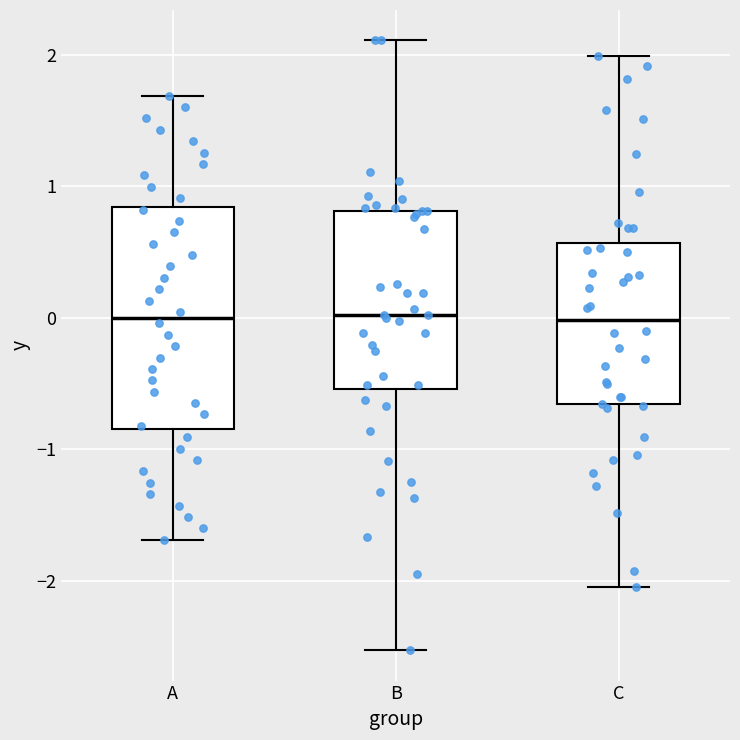

Reading left to right, read every box against the y-axis: the position of its median line, the range the box covers, and the ends of its whiskers. The values are not printed on the chart, so give them approximately, as read against the axis.

A: median 0.0, box -0.8 to 0.8, whiskers -1.7 to 1.7
B: median 0.0, box -0.5 to 0.8, whiskers -2.5 to 2.1
C: median 0.0, box -0.7 to 0.6, whiskers -2.1 to 2.0